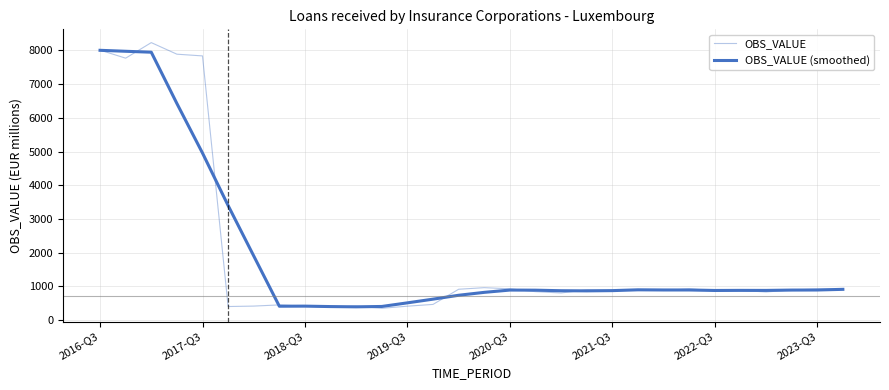

At how many categories does at least one series exceed 3850?

5